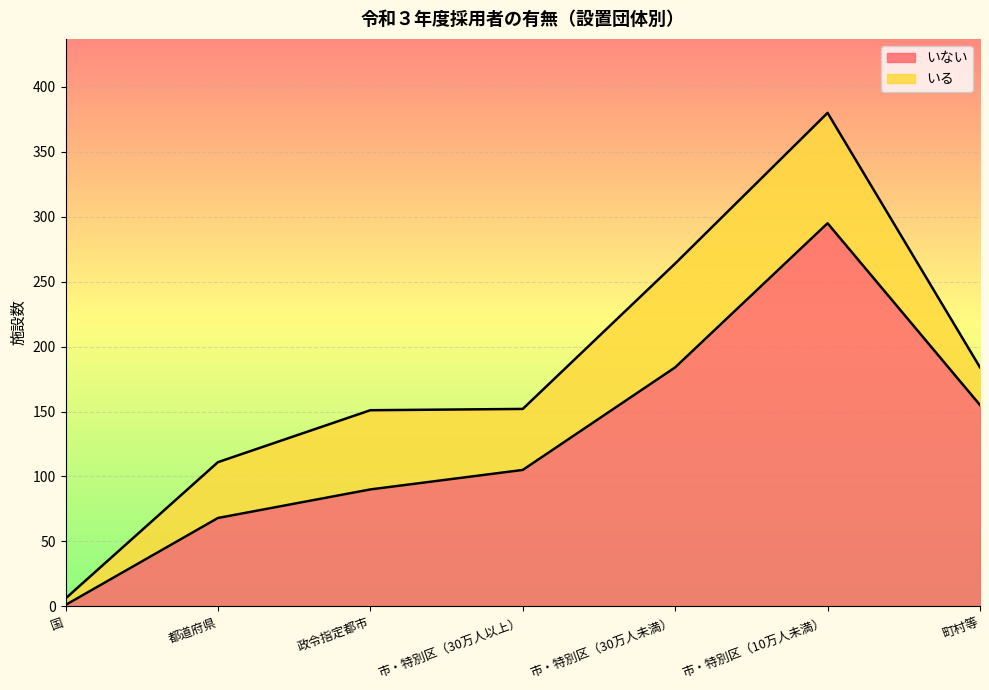

What value does the data have at 市・特別区（10万人未満）?

295